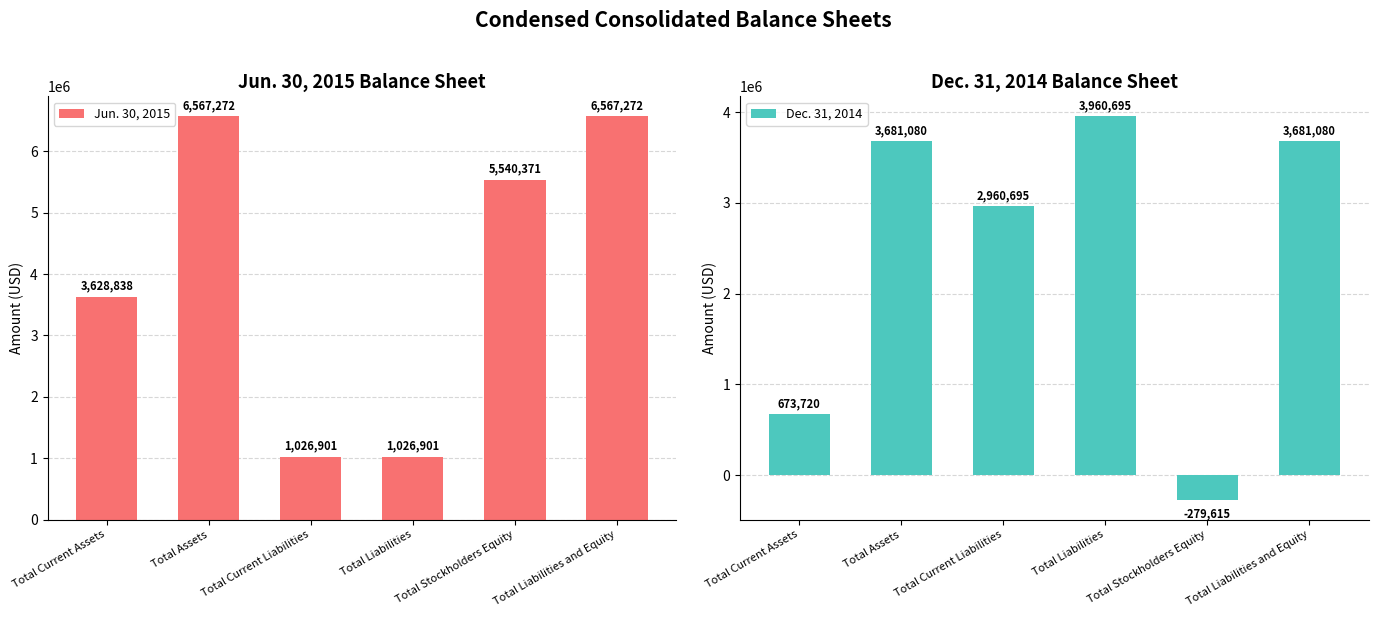

What is the sum of the Jun. 30, 2015 values at Total Liabilities and Equity and Total Current Liabilities?

7594173